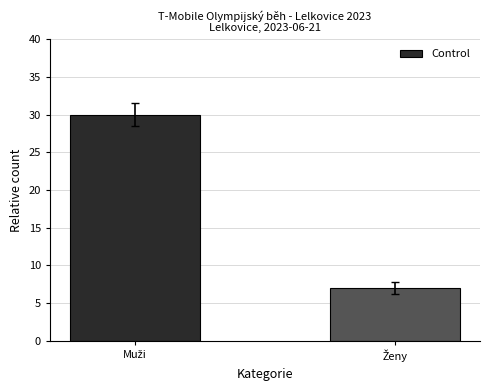

What is the greatest value displayed?

30